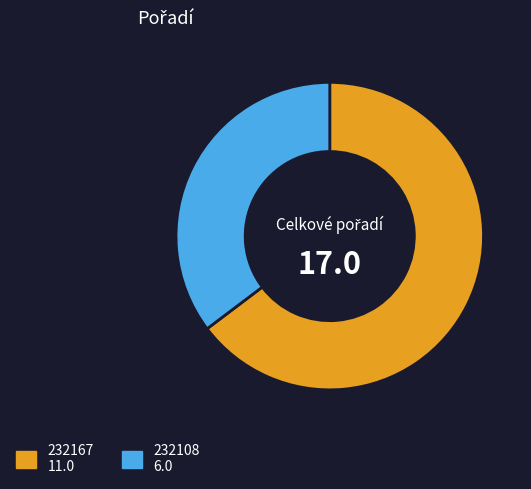

Rank the categories by value from lowest to highest.

232108, 232167